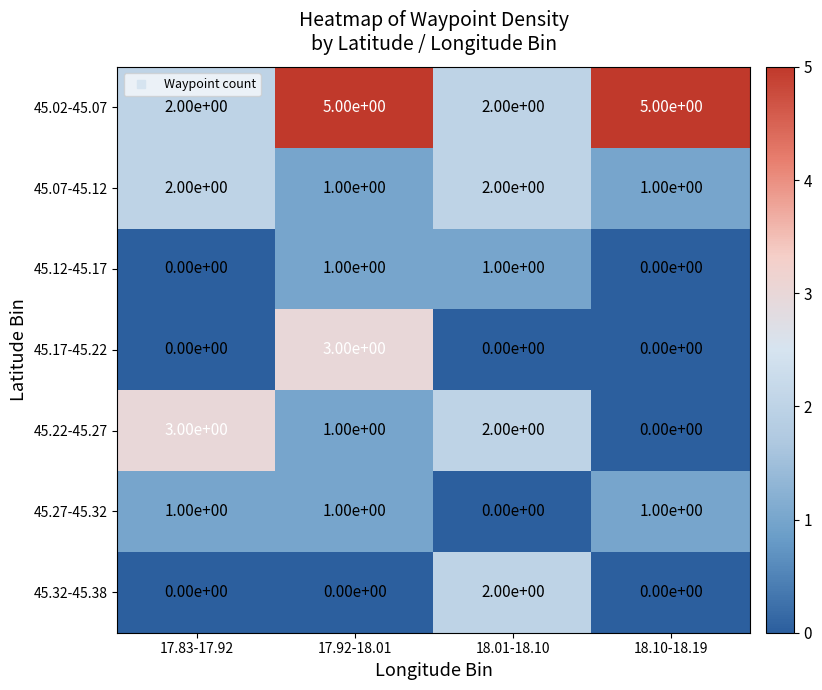

Reading right to left, transcribe all the data shown in this chart.

45.02-45.07: 5	2	5	2
45.07-45.12: 1	2	1	2
45.12-45.17: 0	1	1	0
45.17-45.22: 0	0	3	0
45.22-45.27: 0	2	1	3
45.27-45.32: 1	0	1	1
45.32-45.38: 0	2	0	0